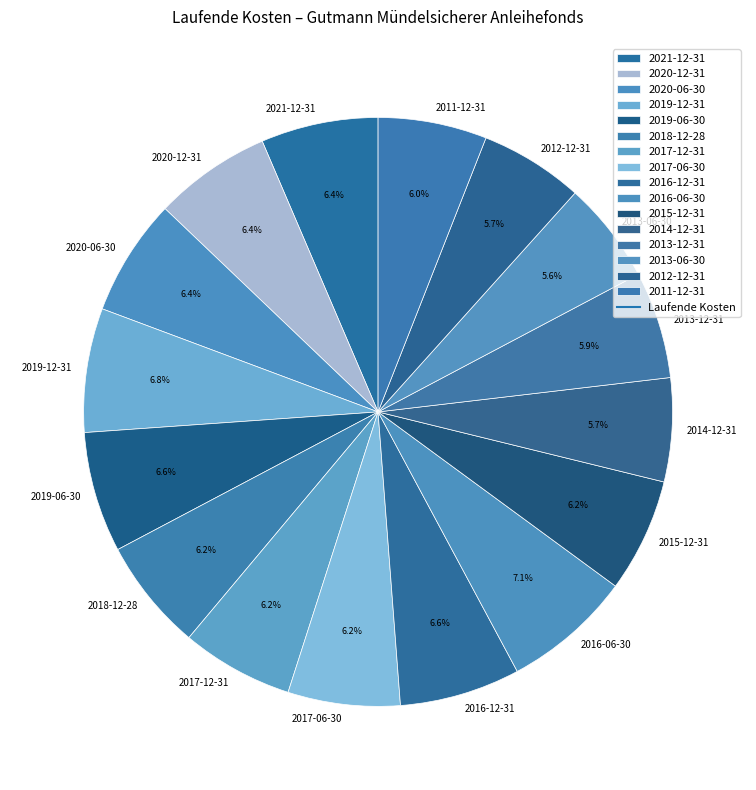

Count the number of slices in the pie.

16